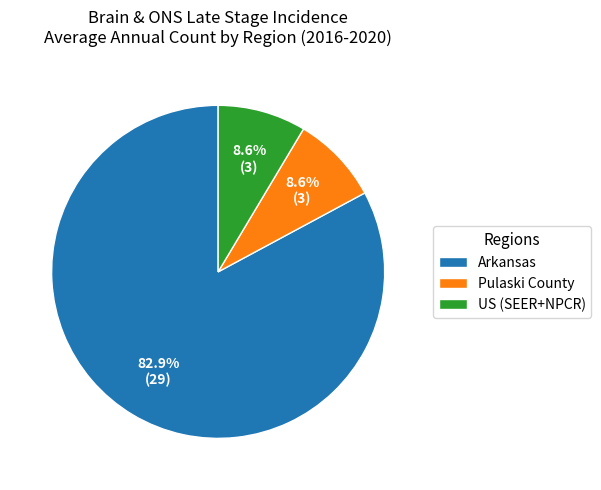

Is it true that Arkansas is 97% of the pie?

False